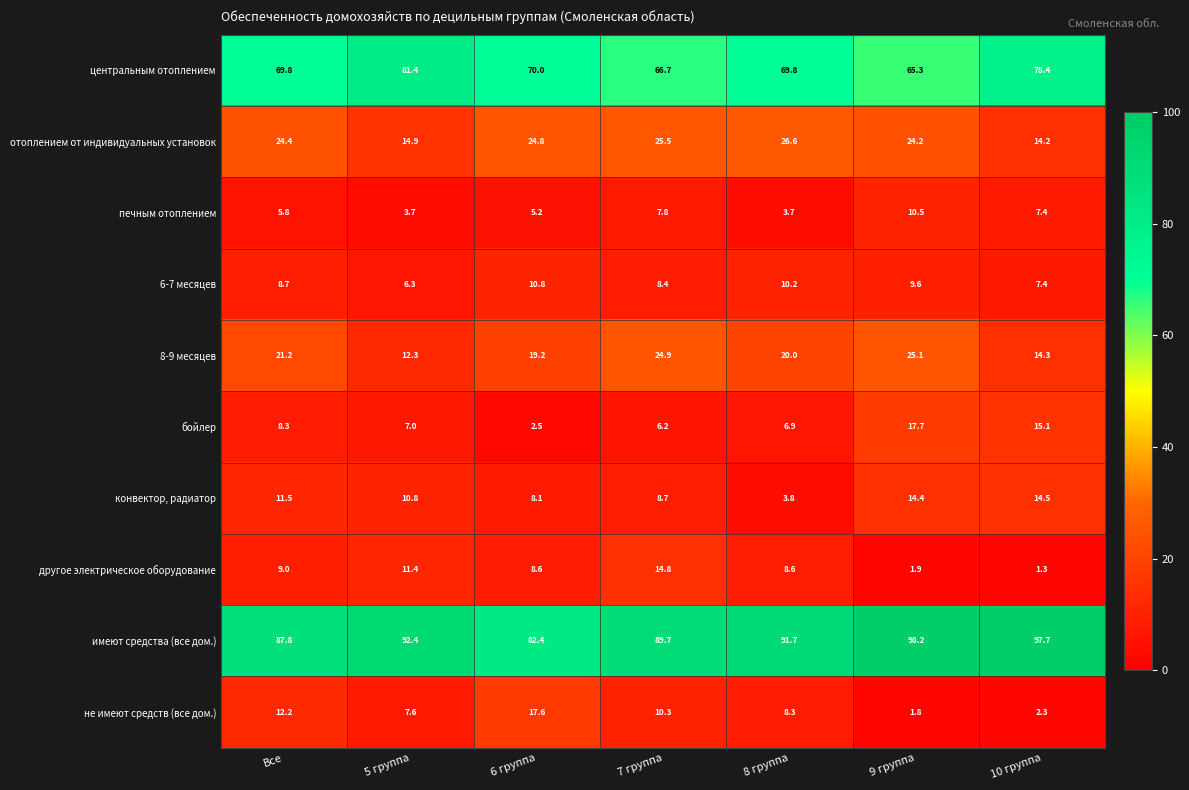

What is the difference between the центральным отоплением values at 5 группа and 10 группа?

3.0